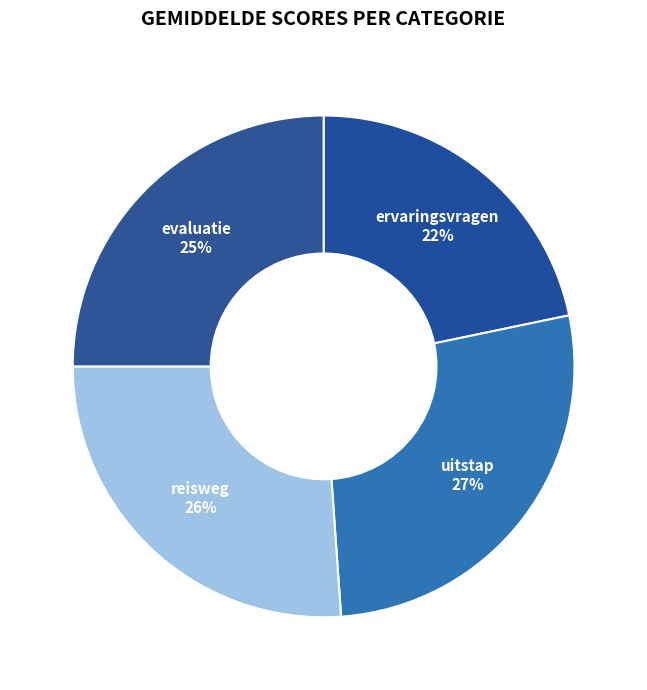

To the nearest percent, what portion does reisweg represent?

26%